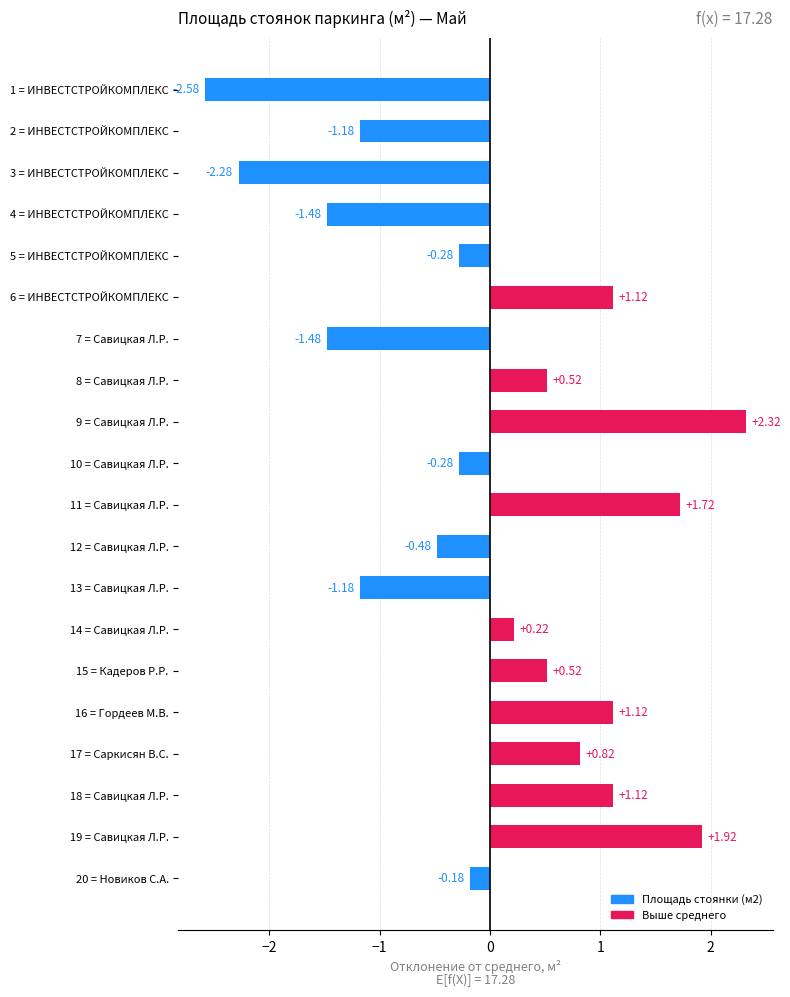

What is the difference between the maximum and second lowest values?

4.6